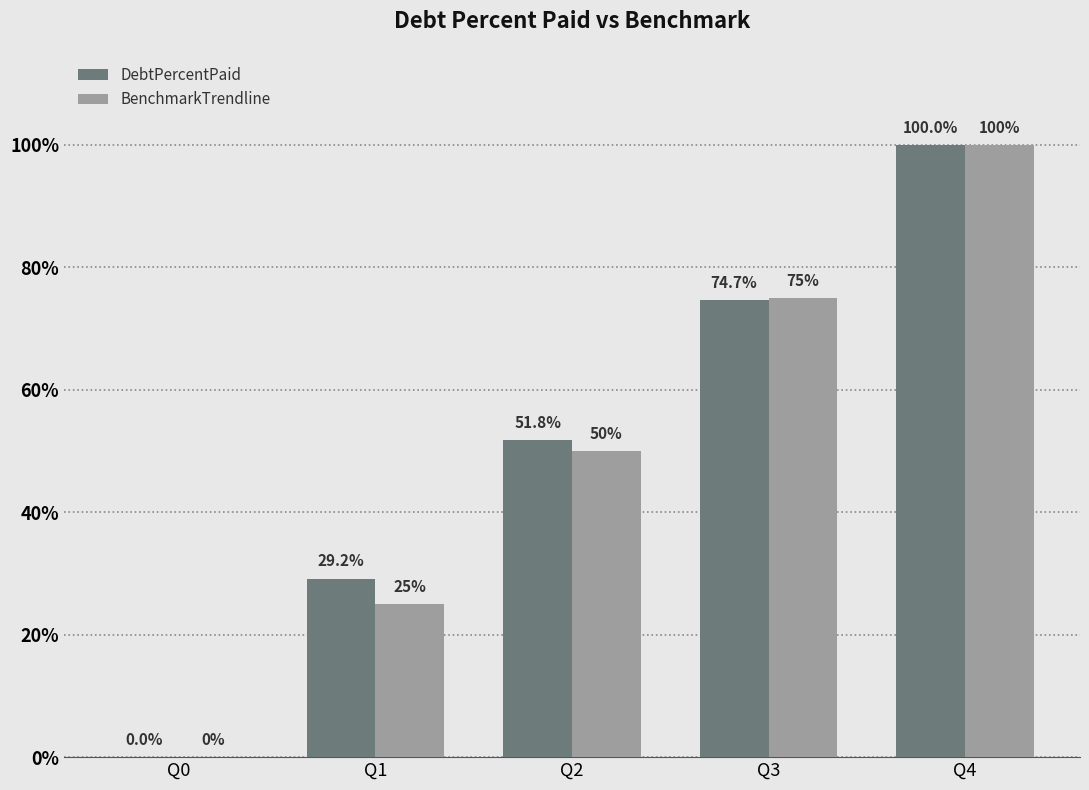

What is the difference between the DebtPercentPaid values at Q4 and Q3?

25.3